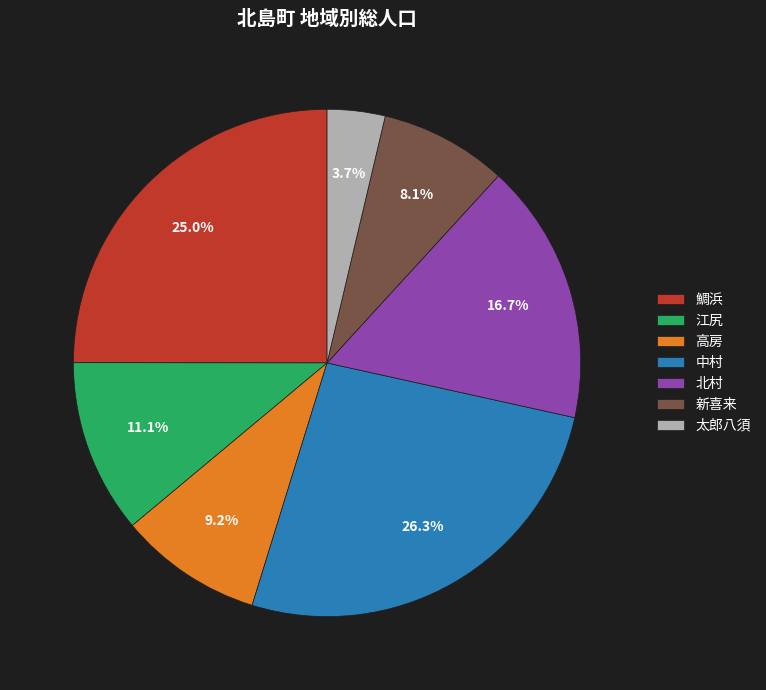

Does 北村 represent more than half of the total?

No